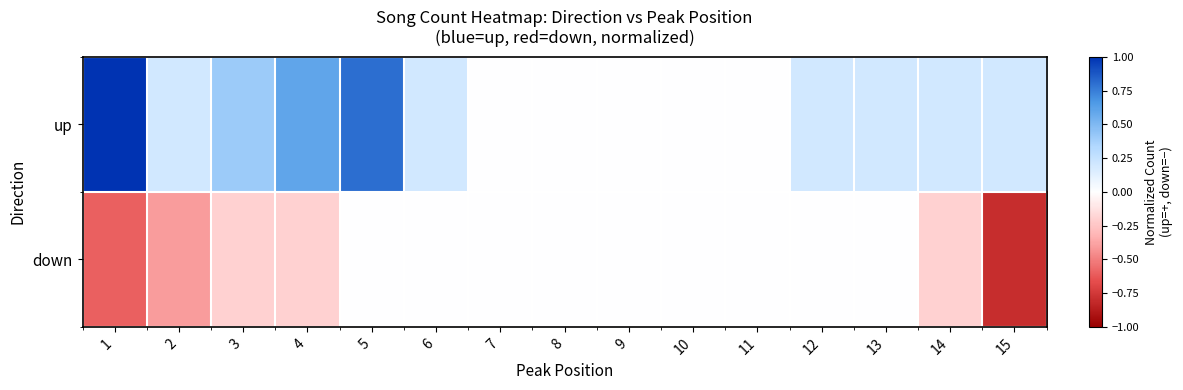

What is the total value across all series at 2?

-0.2